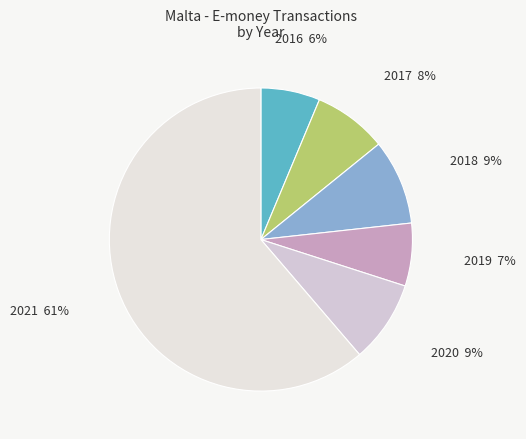

What is the ratio of the value at 2016 to the value at 2017?

0.8